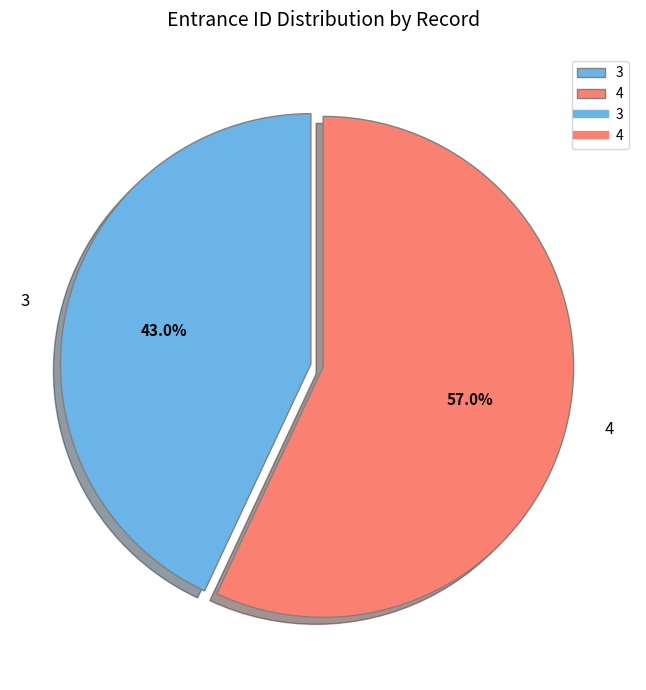

What is the ratio of the value at 3 to the value at 4?

0.8